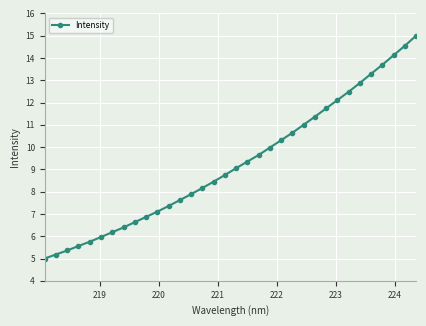

What is the minimum value shown in the chart?

5.0